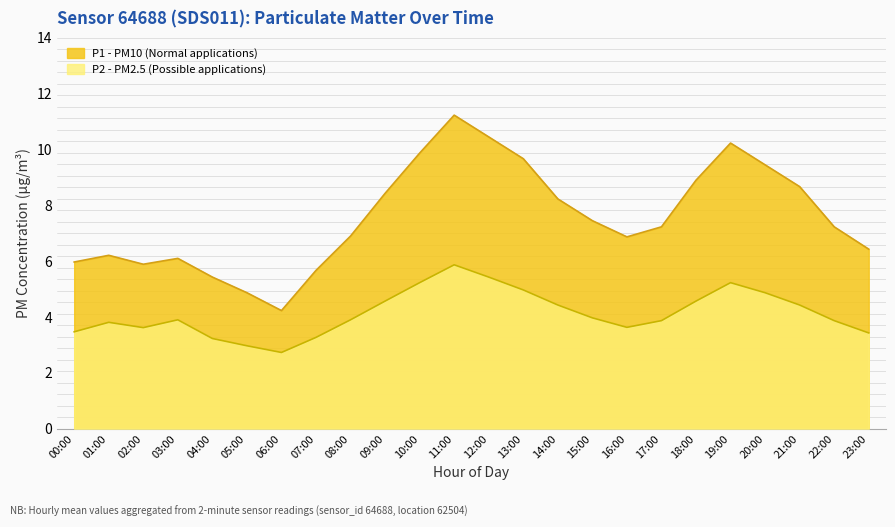

Reading left to right, extract all data points from this chart.

P1: 00:00=6.0	01:00=6.2	02:00=5.9	03:00=6.1	04:00=5.4	05:00=4.9	06:00=4.2	07:00=5.7	08:00=6.9	09:00=8.4	10:00=9.9	11:00=11.2	12:00=10.4	13:00=9.7	14:00=8.2	15:00=7.5	16:00=6.9	17:00=7.2	18:00=8.9	19:00=10.2	20:00=9.4	21:00=8.7	22:00=7.2	23:00=6.4
P2: 00:00=3.5	01:00=3.8	02:00=3.6	03:00=3.9	04:00=3.2	05:00=3.0	06:00=2.7	07:00=3.3	08:00=3.9	09:00=4.6	10:00=5.2	11:00=5.9	12:00=5.4	13:00=5.0	14:00=4.4	15:00=4.0	16:00=3.6	17:00=3.9	18:00=4.6	19:00=5.2	20:00=4.9	21:00=4.4	22:00=3.9	23:00=3.4